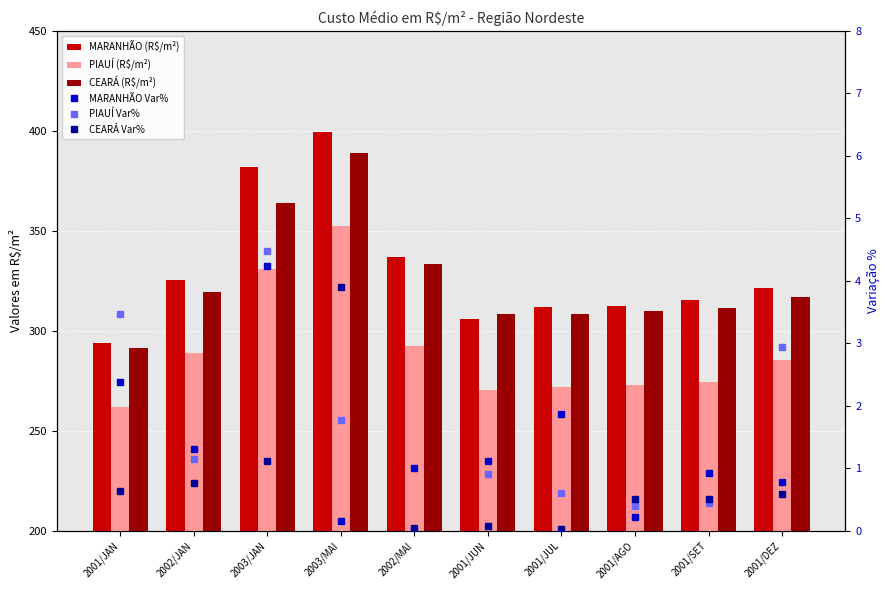

Which series changed the most between 2003/MAI and 2001/JUN?

MARANHÃO (R$/m²)